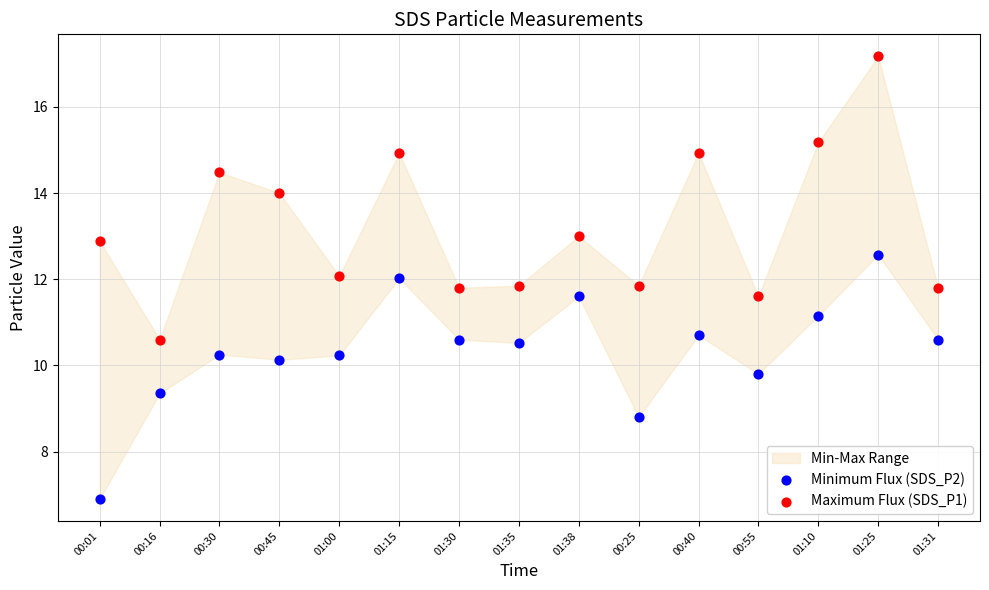

Which series reaches the minimum Y coordinate?

Minimum Flux (SDS_P2)